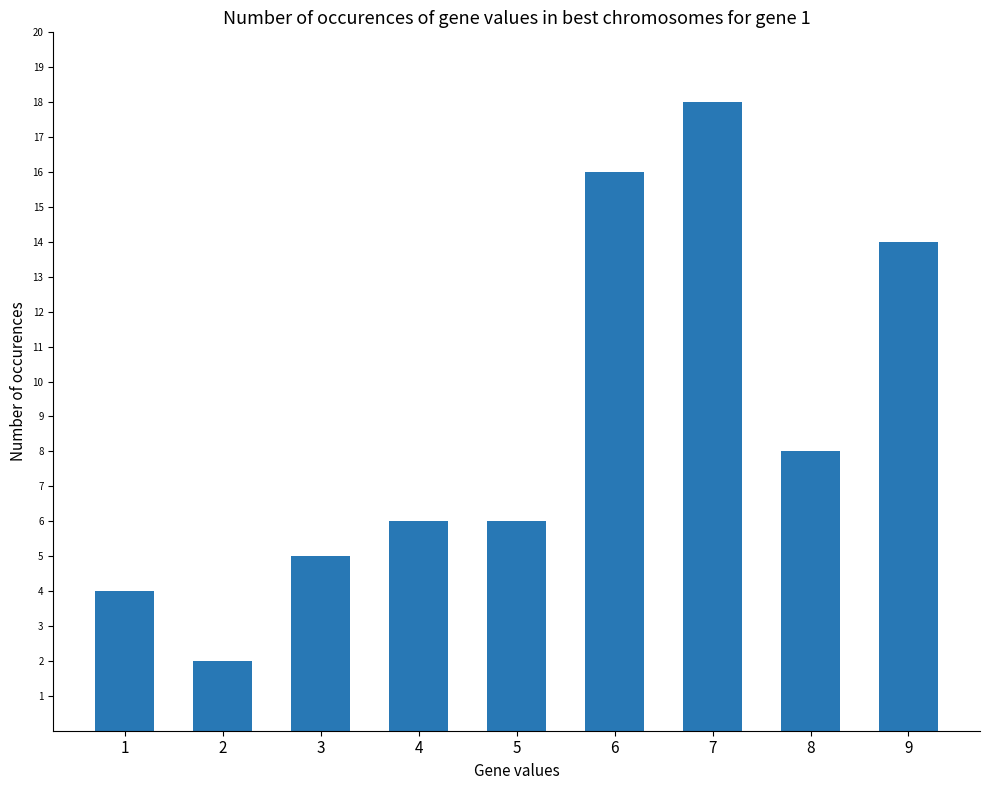

At which label is the value closest to 10?

8